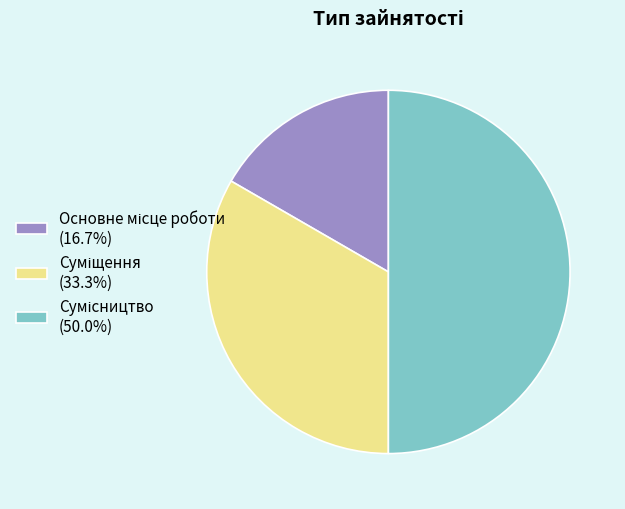

Which category has the biggest portion of the pie?

Сумісництво